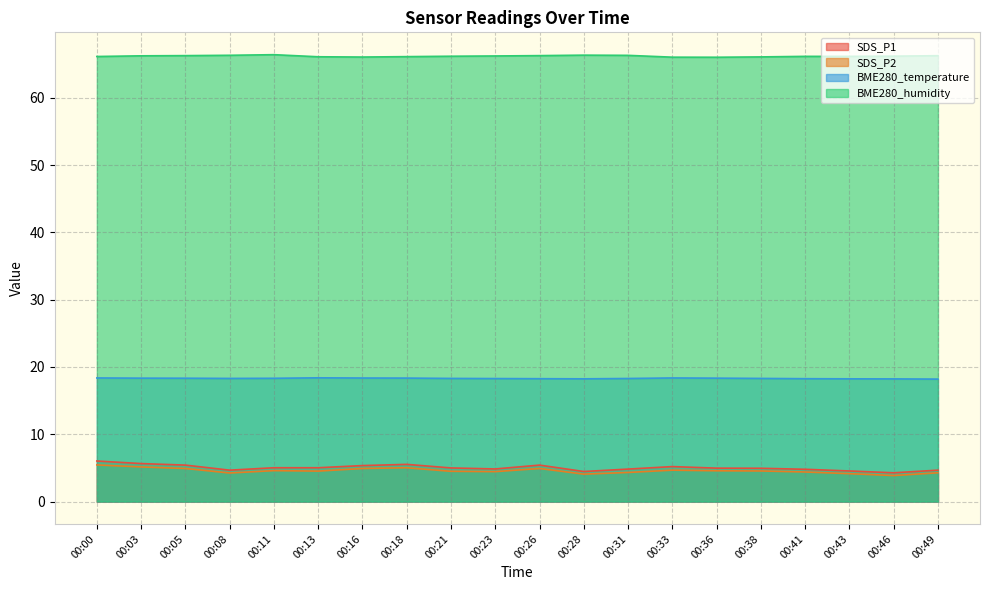

Reading right to left, extract all data points from this chart.

SDS_P1: 00:49=4.7	00:46=4.3	00:43=4.5	00:41=4.8	00:38=5.0	00:36=5.0	00:33=5.2	00:31=4.8	00:28=4.5	00:26=5.4	00:23=4.8	00:21=5.0	00:18=5.5	00:16=5.3	00:13=5.0	00:11=5.0	00:08=4.7	00:05=5.4	00:03=5.7	00:00=6.0
SDS_P2: 00:49=4.3	00:46=3.9	00:43=4.2	00:41=4.4	00:38=4.5	00:36=4.6	00:33=4.7	00:31=4.3	00:28=4.1	00:26=4.9	00:23=4.5	00:21=4.5	00:18=5.0	00:16=4.9	00:13=4.5	00:11=4.6	00:08=4.2	00:05=4.9	00:03=5.2	00:00=5.5
BME280_temperature: 00:49=18.2	00:46=18.2	00:43=18.2	00:41=18.3	00:38=18.3	00:36=18.3	00:33=18.4	00:31=18.3	00:28=18.2	00:26=18.3	00:23=18.3	00:21=18.3	00:18=18.4	00:16=18.4	00:13=18.4	00:11=18.3	00:08=18.3	00:05=18.3	00:03=18.3	00:00=18.4
BME280_humidity: 00:49=66.2	00:46=66.2	00:43=66.2	00:41=66.2	00:38=66.1	00:36=66.0	00:33=66.0	00:31=66.3	00:28=66.3	00:26=66.3	00:23=66.2	00:21=66.2	00:18=66.1	00:16=66.0	00:13=66.1	00:11=66.4	00:08=66.3	00:05=66.3	00:03=66.2	00:00=66.1